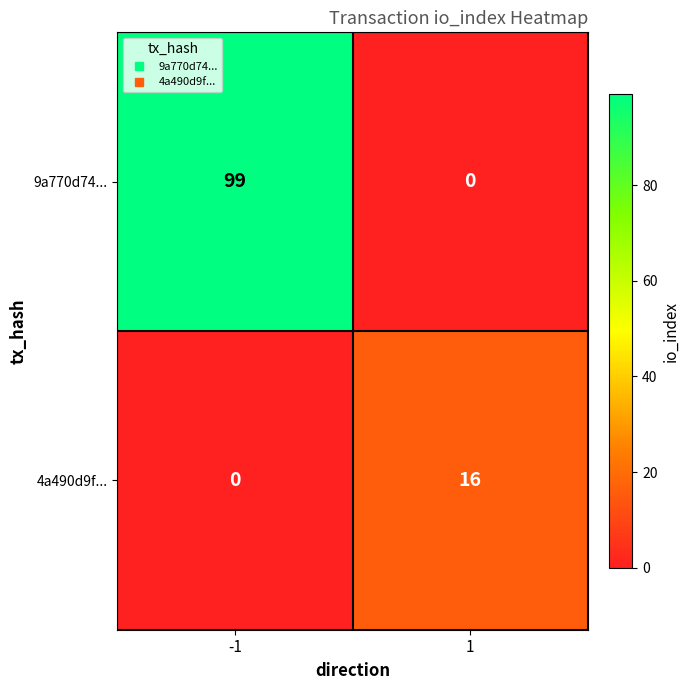

How many data points does each series have?

2